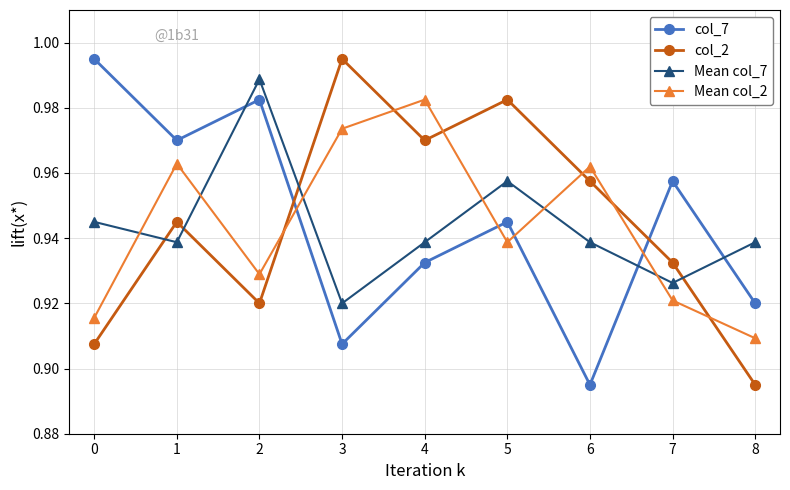

Which series ends up on top after the final intersection of col_2 and col_7?

col_7